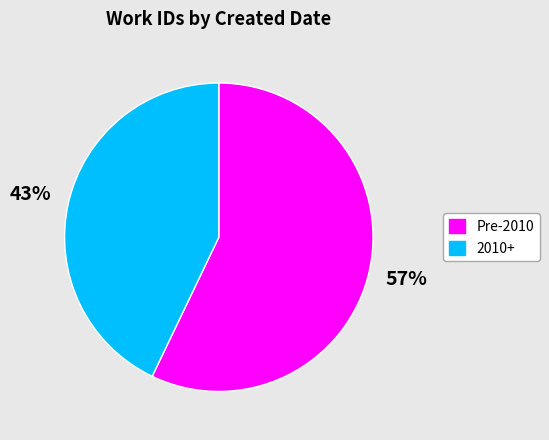

To the nearest percent, what is the difference between the largest and smallest slice percentages?

14%